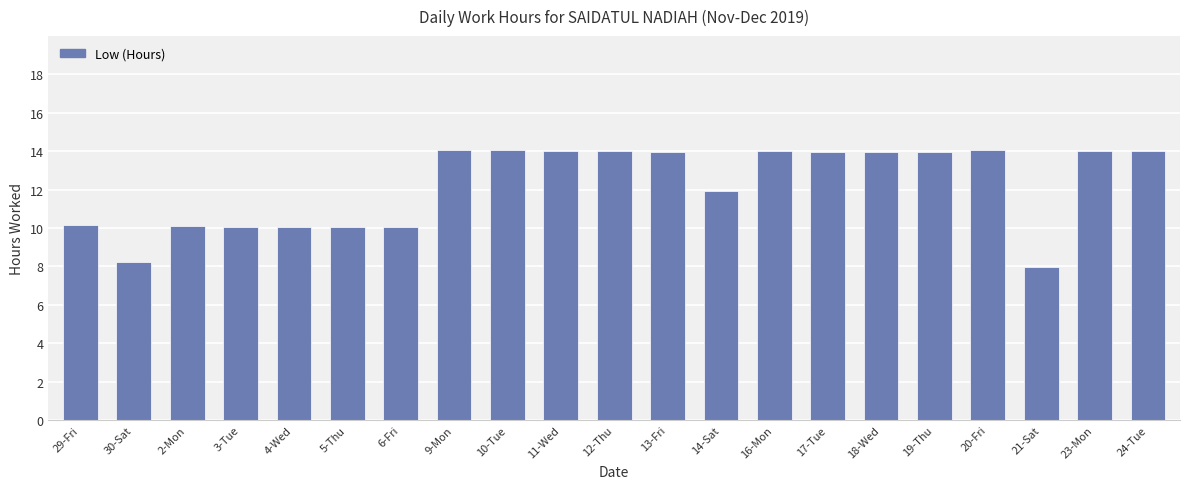

What is the label of the 13th bar from the right?

10-Tue